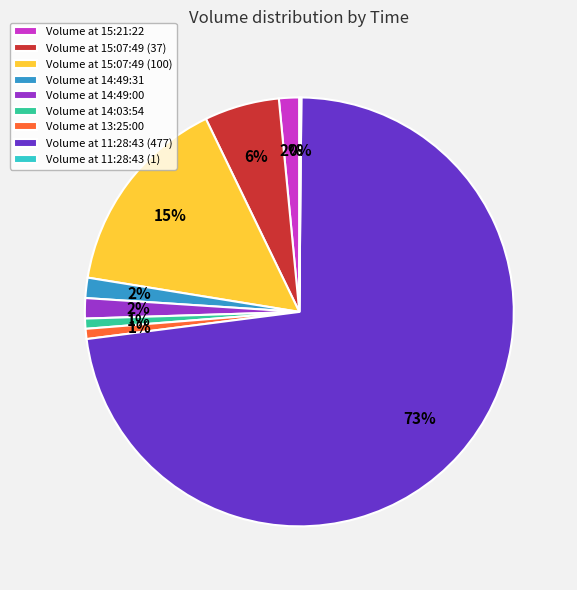

What is the largest slice in the pie chart?

Volume at 11:28:43 (477)